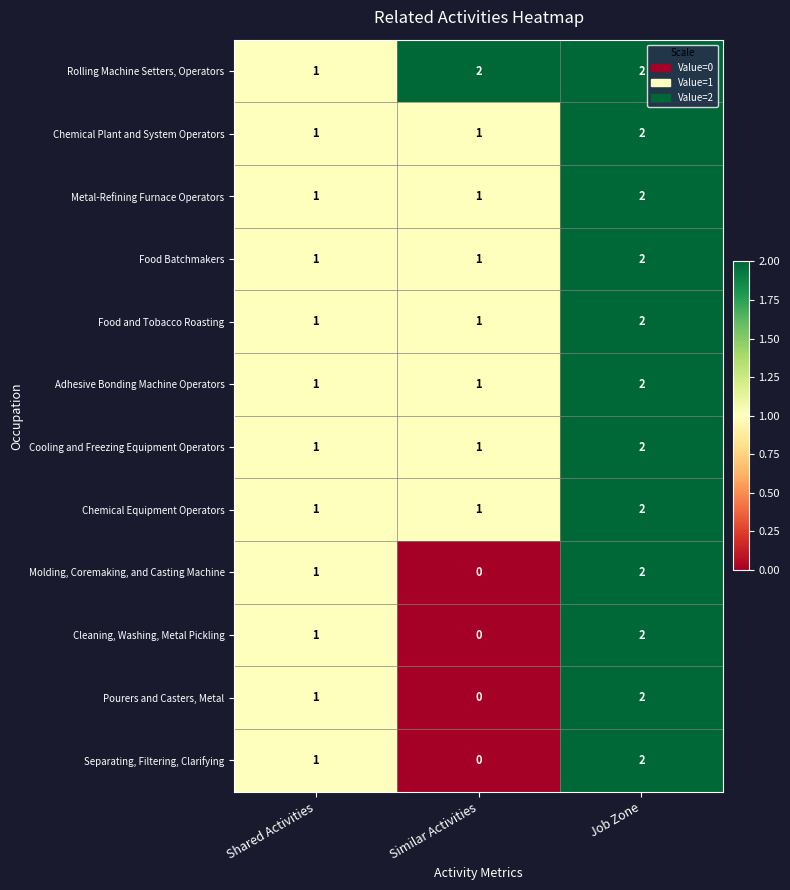

Which label corresponds to the smallest value in the chart?

Similar Activities